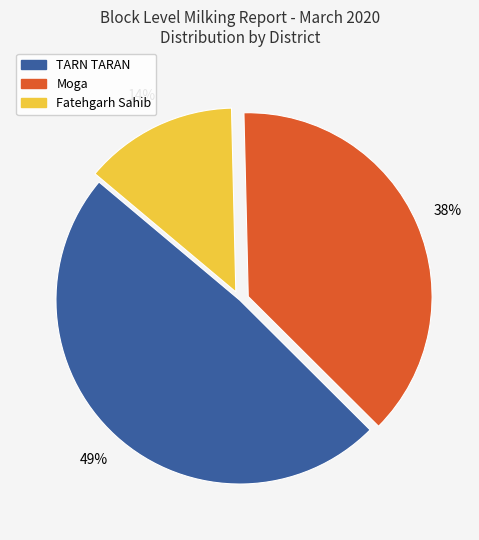

Between Moga and TARN TARAN, which is larger?

TARN TARAN